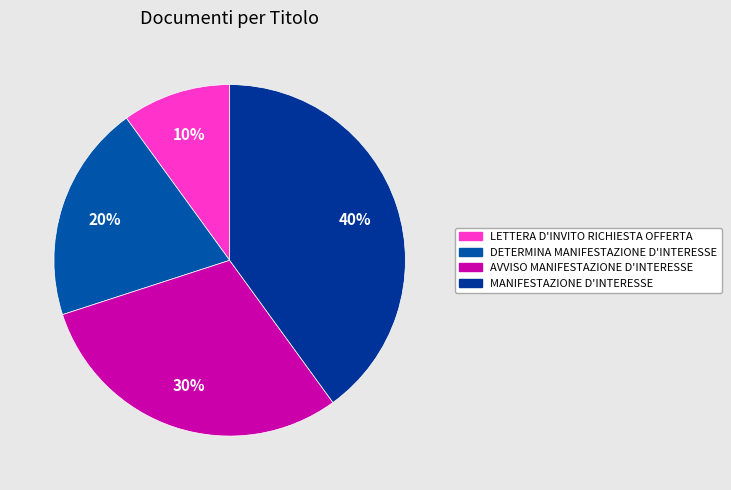

Which has a higher value, LETTERA D'INVITO RICHIESTA OFFERTA or AVVISO MANIFESTAZIONE D'INTERESSE?

AVVISO MANIFESTAZIONE D'INTERESSE